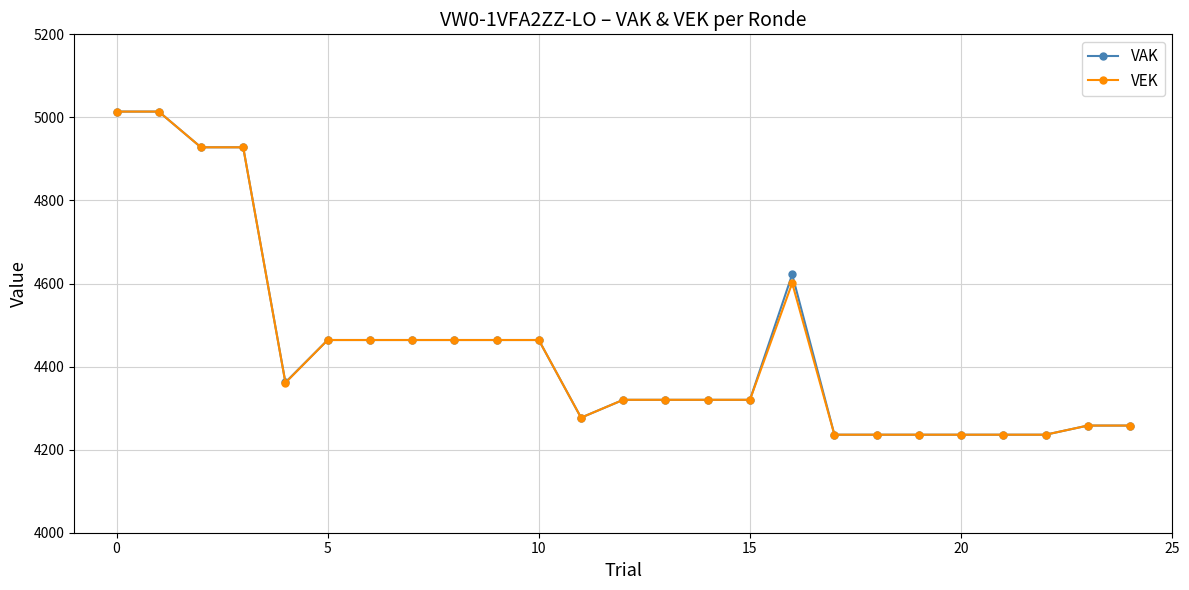

Does the chart display data point markers on the line(s)?

Yes